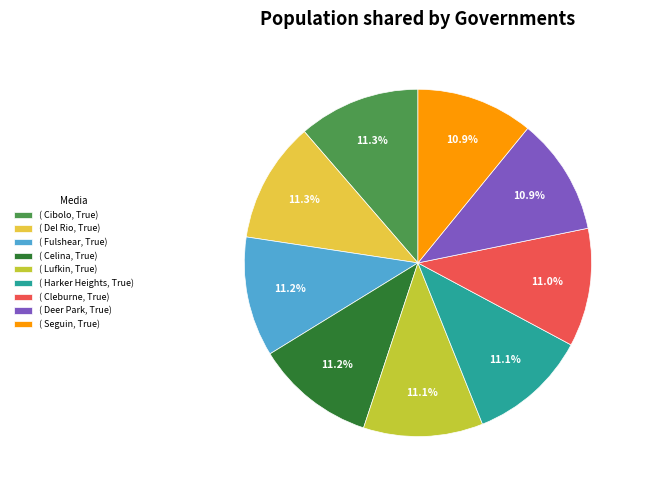

Is there a majority slice in this chart?

No